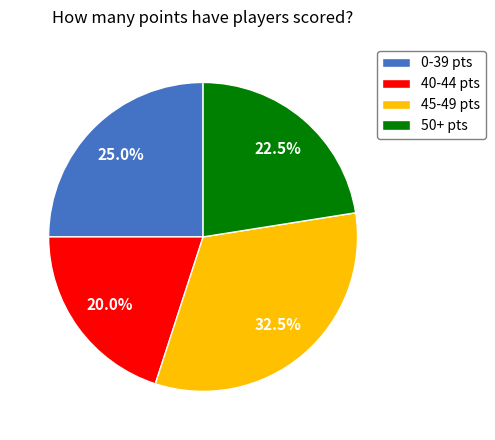

Count the number of slices in the pie.

4